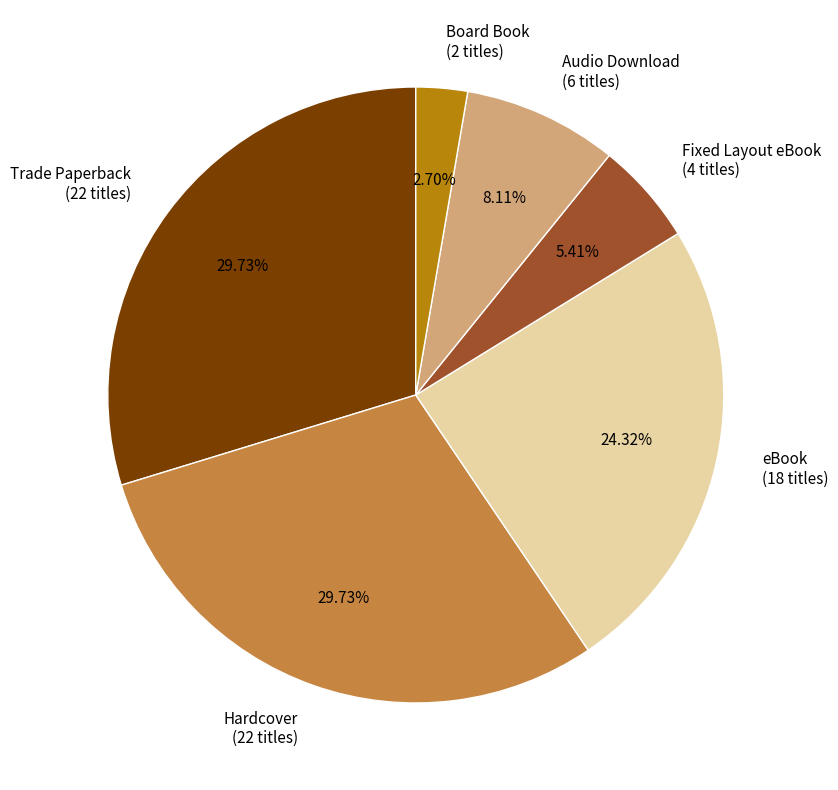

How much of the chart is everything except eBook?

75.7%